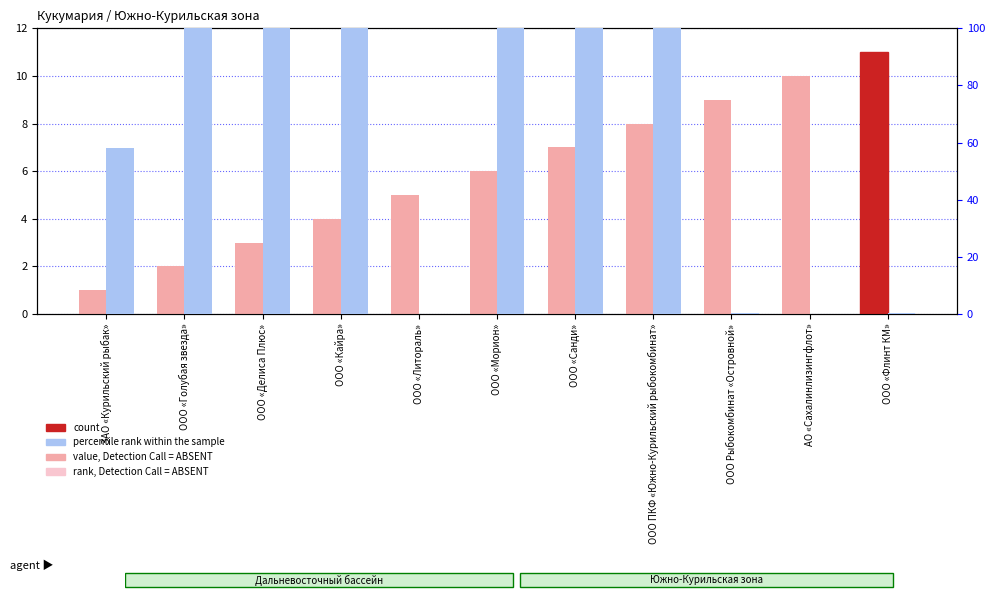

What is the difference between the highest and lowest values at ООО «Морион»?

94.0